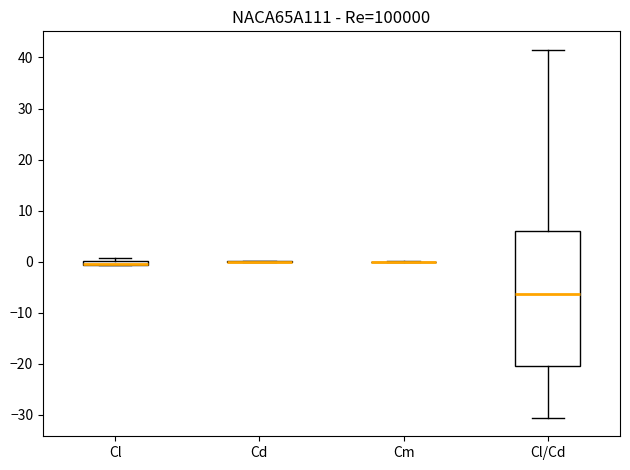

Comparing the boxes themselves (not the whiskers), which one is the tallest?

Cl/Cd